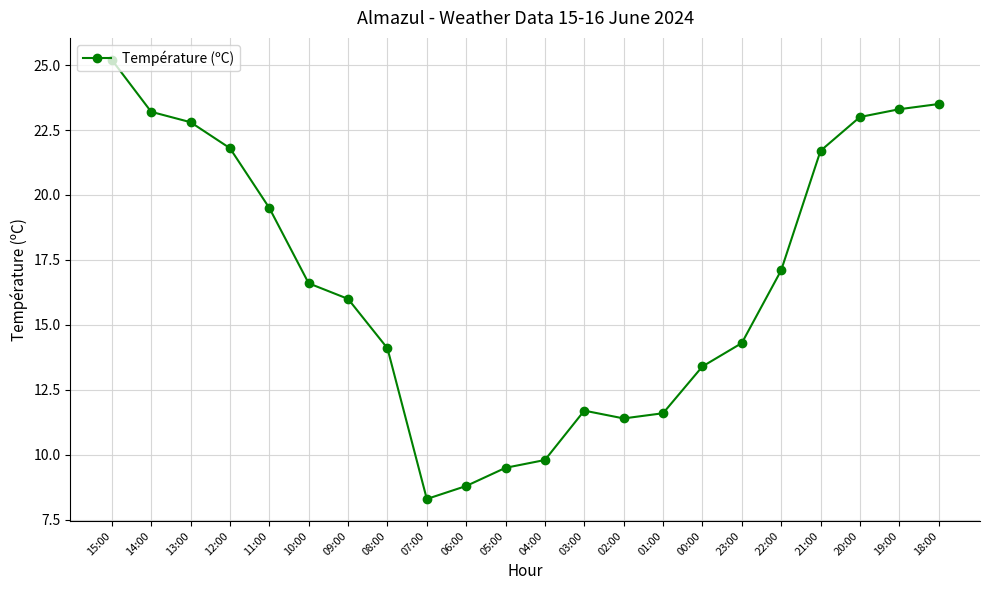

Count the number of categories in the chart.

22